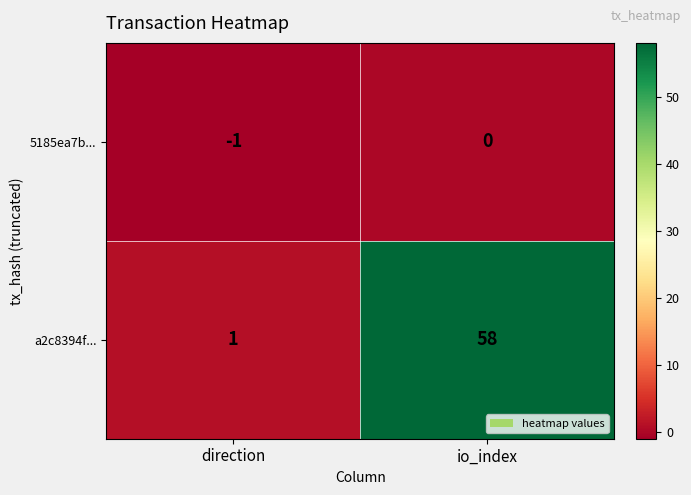

True or false: a2c8394f... has a value of 58 at io_index.

True